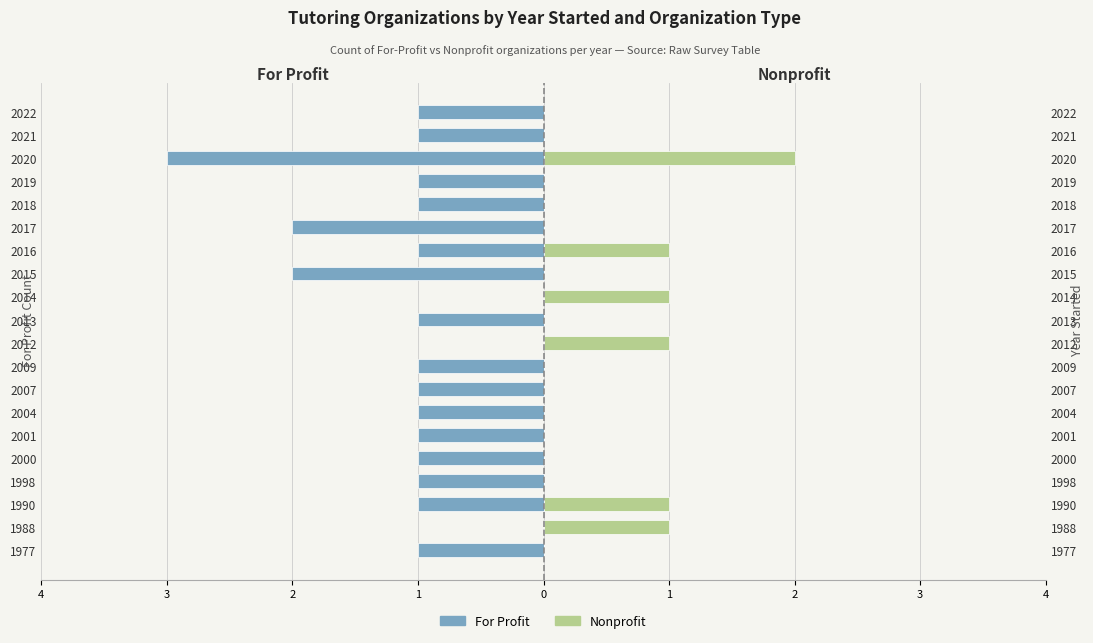

How many groups of bars are there?

20